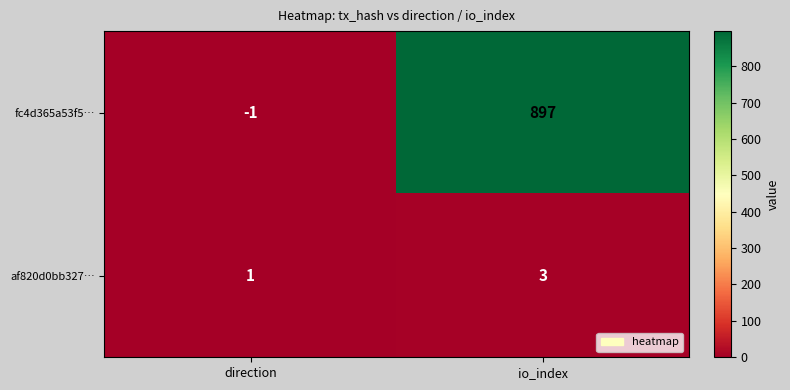

What is the sum of all af820d0bb327… values?

4